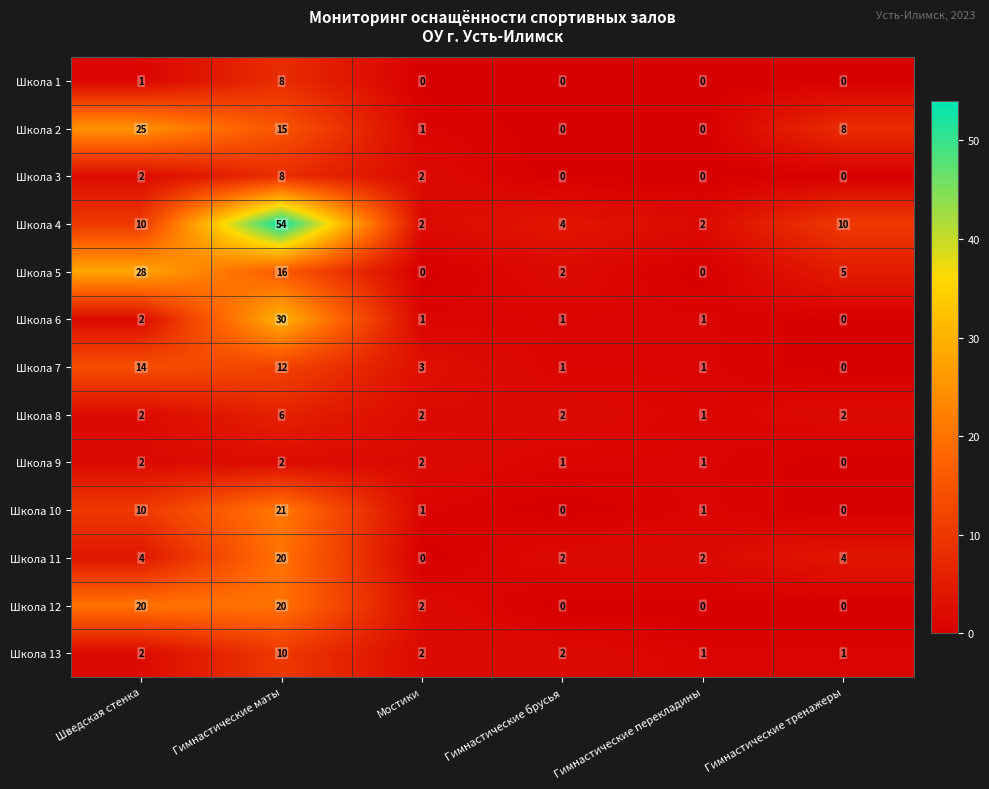

Count the number of data series in this chart.

13